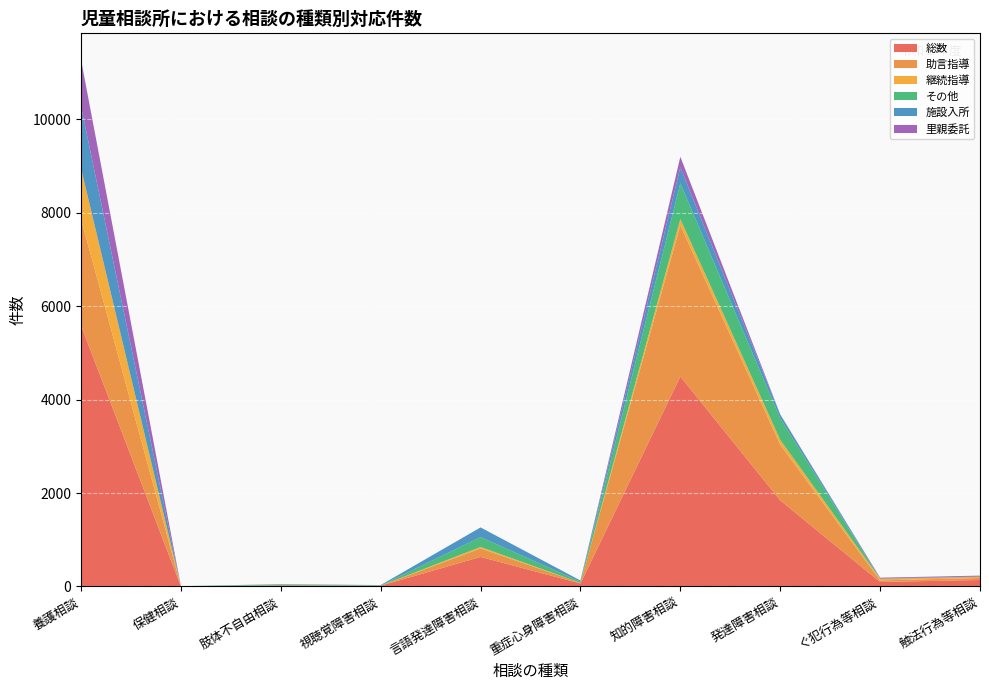

Reading left to right, transcribe all the data shown in this chart.

総数: 5588	3	25	16	633	64	4495	1843	96	139
助言指導: 2279	0	0	0	181	13	3236	1192	33	43
継続指導: 1085	0	0	0	32	0	133	103	34	23
その他: 0	3	19	7	210	27	767	462	0	0
施設入所: 1326	0	6	7	208	23	344	78	10	7
里親委託: 999	0	0	0	0	1	223	7	15	20